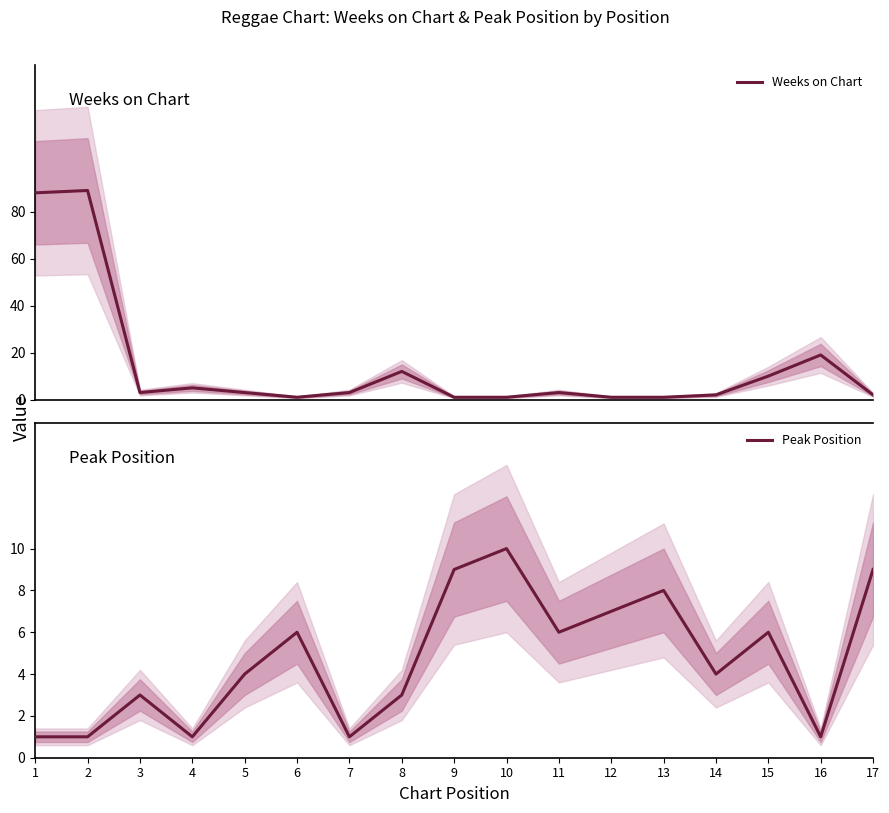

What is the total value across all series at 10?

11